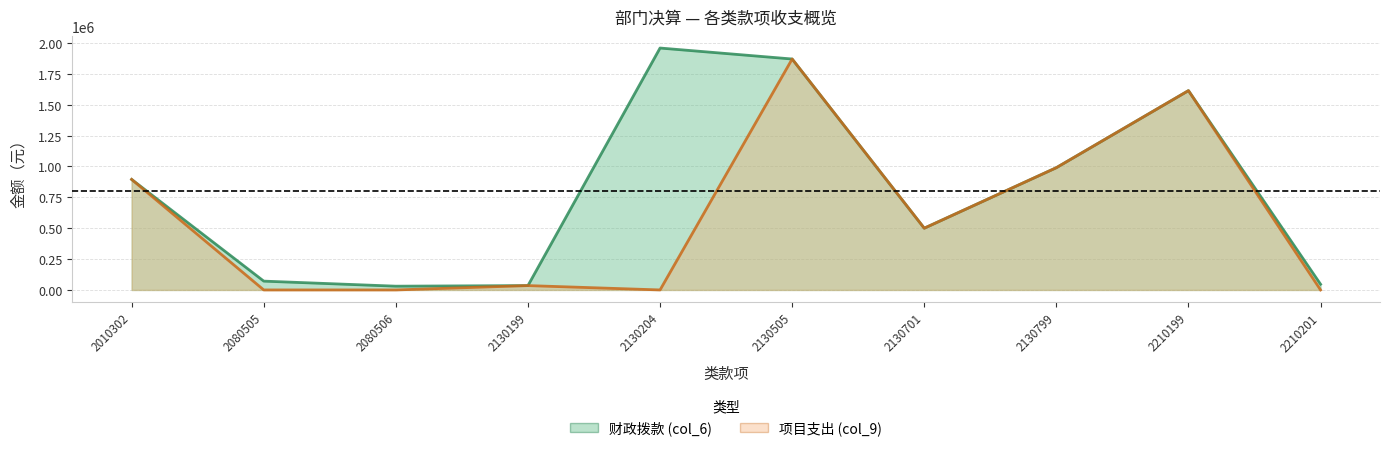

True or false: 项目支出 (col_9) has more than 1 interior local peaks.

True